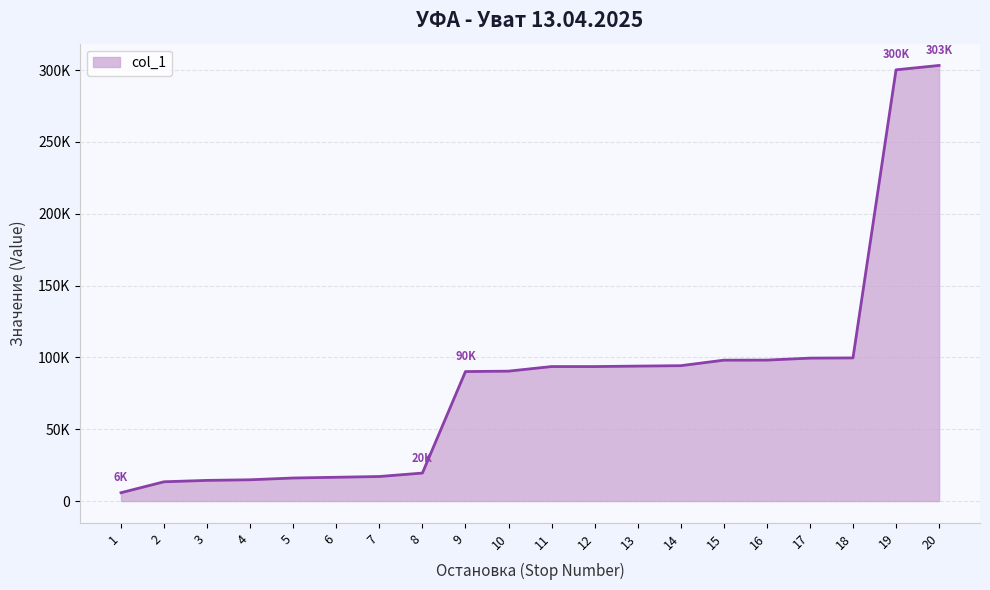

Reading right to left, list all the values displayed in this chart.

20=303258	19=300212	18=99666	17=99514	16=98134	15=98092	14=94254	13=93963	12=93645	11=93645	10=90449	9=90157	8=19500	7=17104	6=16571	5=16064	4=14829	3=14404	2=13437	1=5825